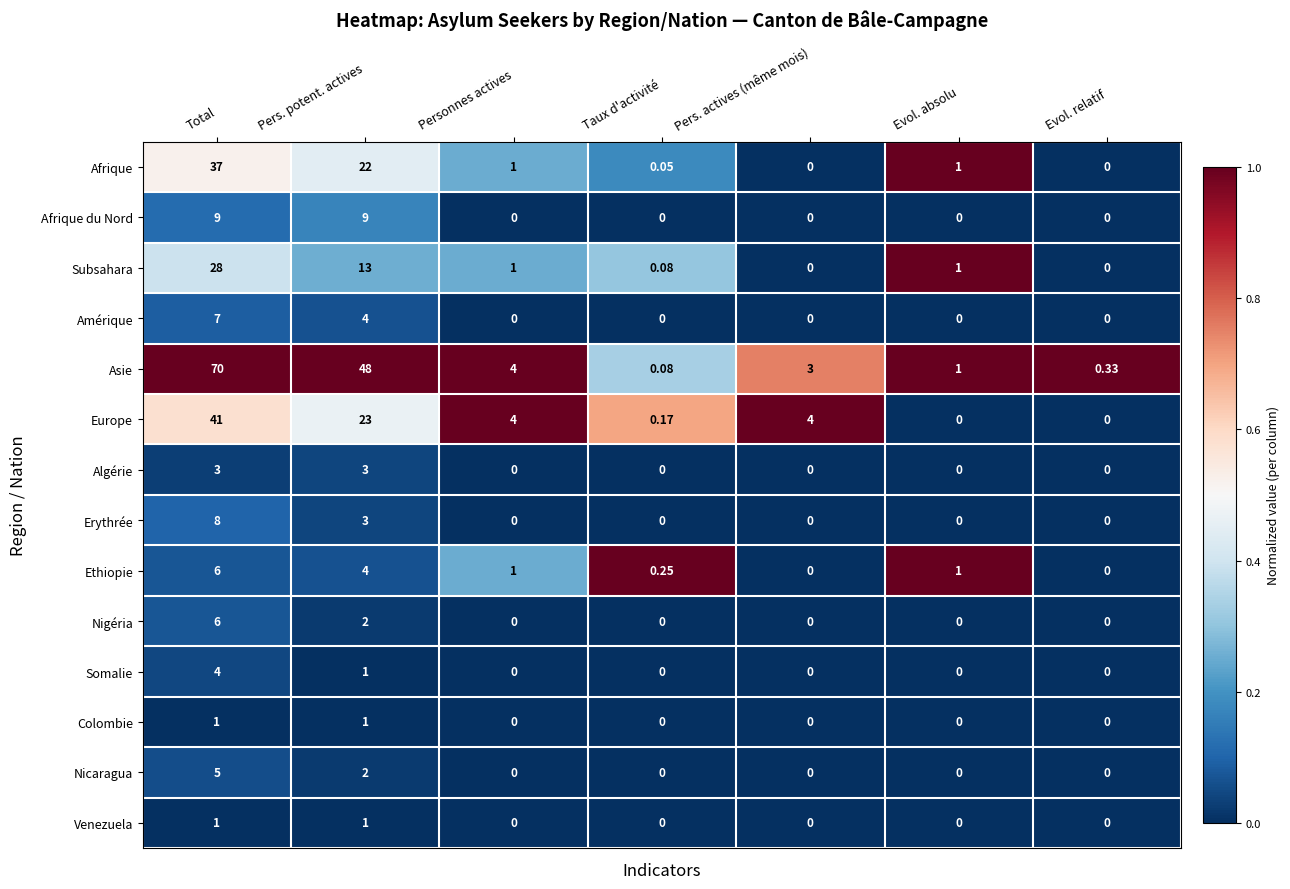

Which series changed the most between Pers. actives (même mois) and Evol. absolu?

Europe